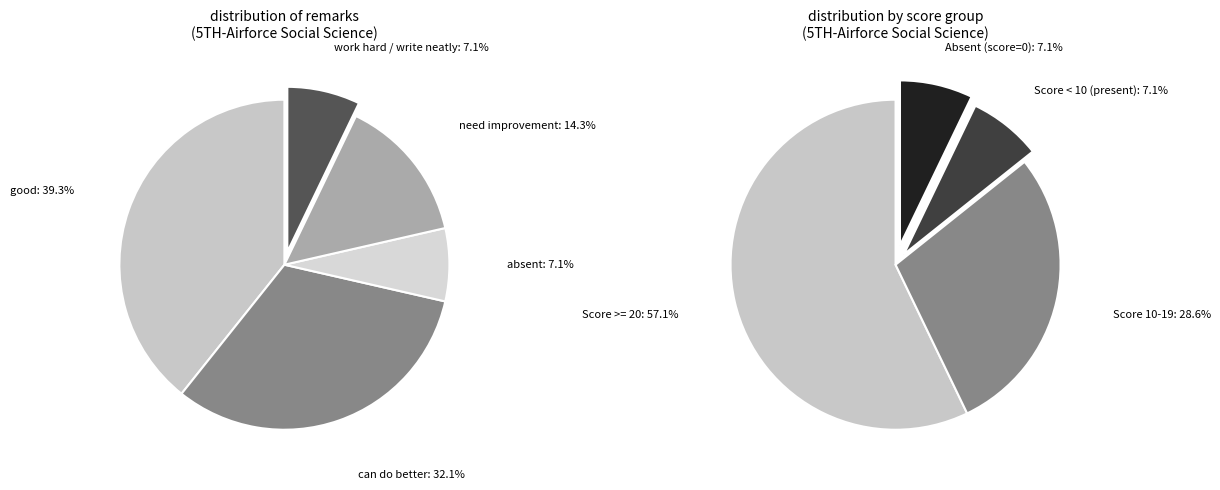

Does any single category account for the majority?

No